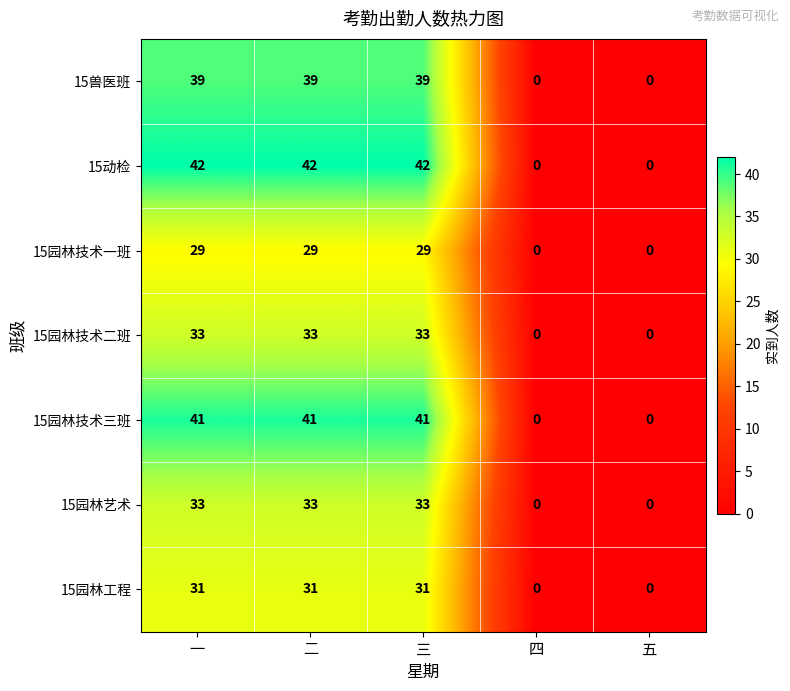

What is the greatest value displayed?

42